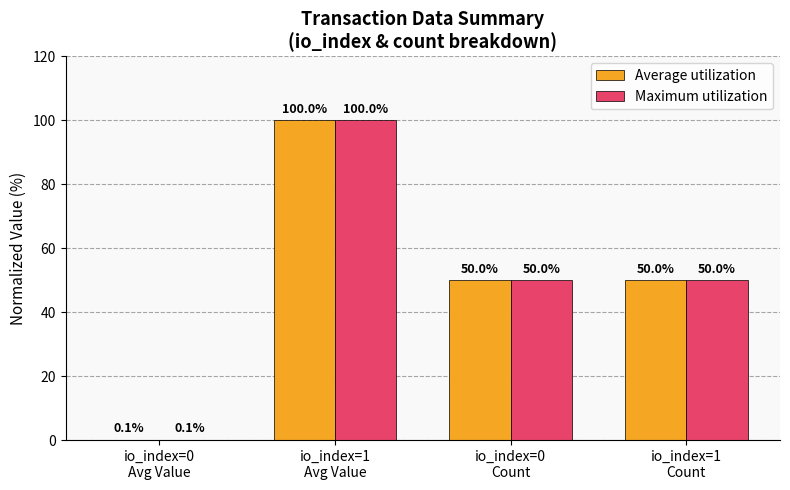

What is the maximum value for Maximum utilization?

100.0